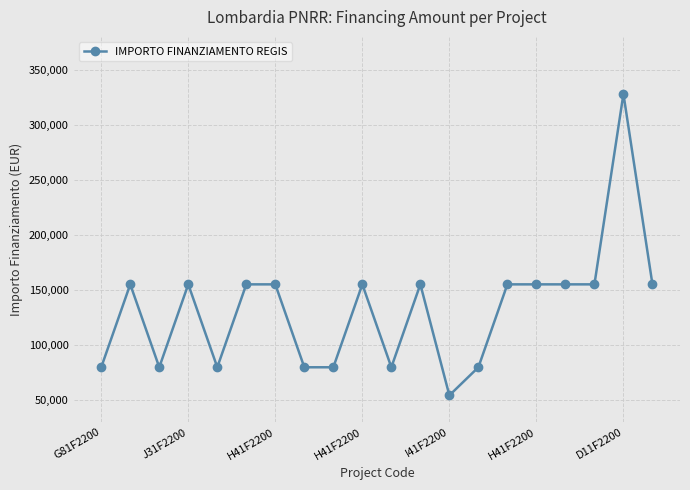

True or false: there are more than 1 points higher than both neighbors.

True